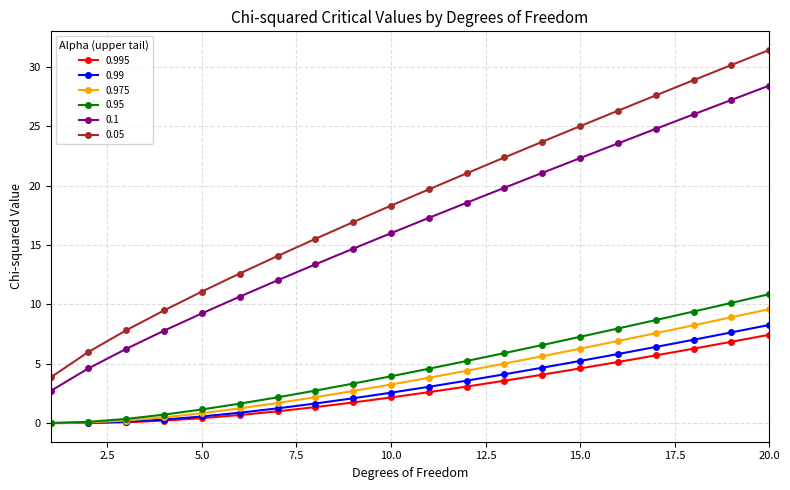

True or false: 0.05 and 0.1 cross at least once.

False